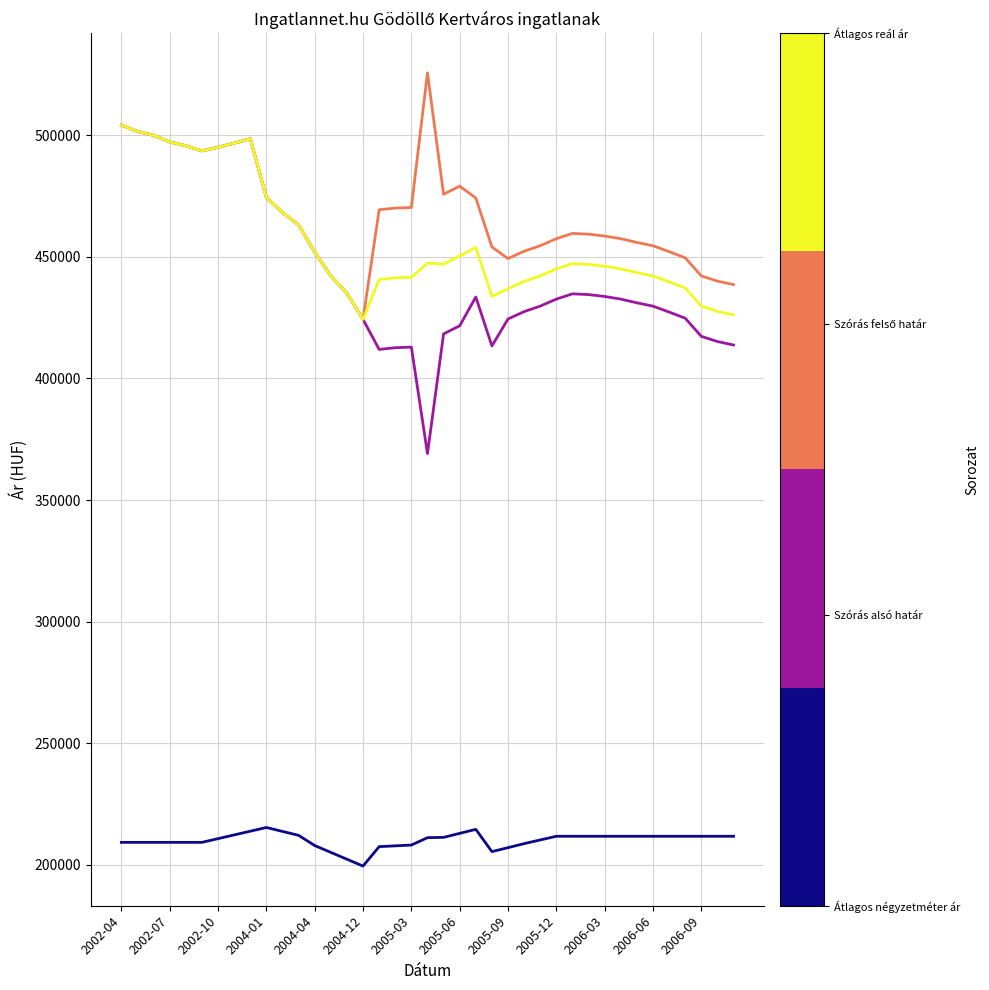

What is the smallest value displayed?

199555